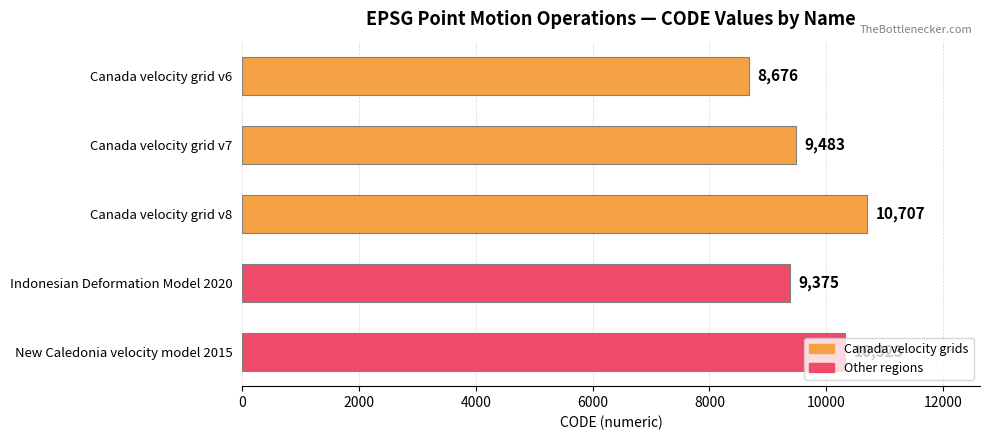

The value at Indonesian Deformation Model 2020 is 9375. True or false?

True